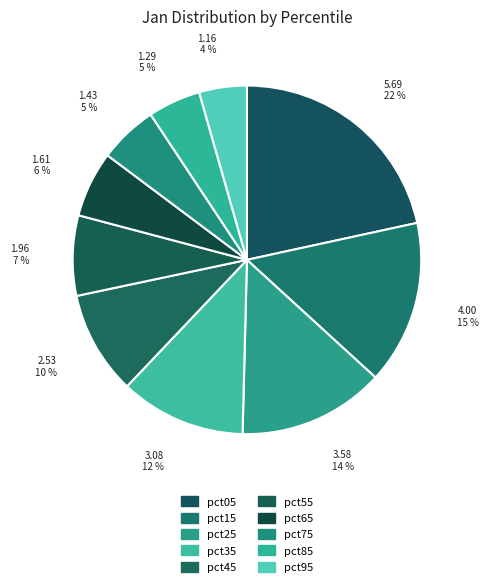

To the nearest percent, what is the average slice percentage?

10%